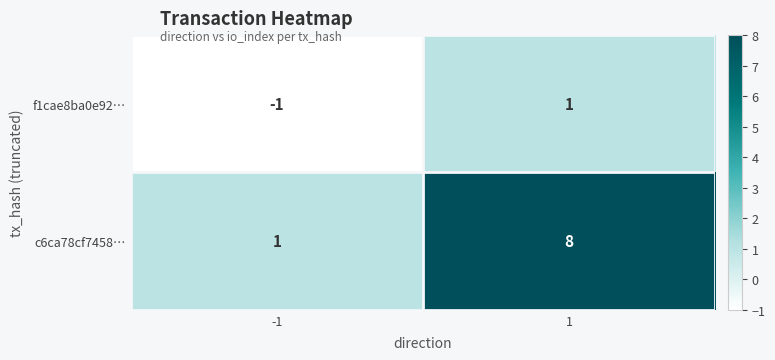

Which label corresponds to the largest value in the chart?

1